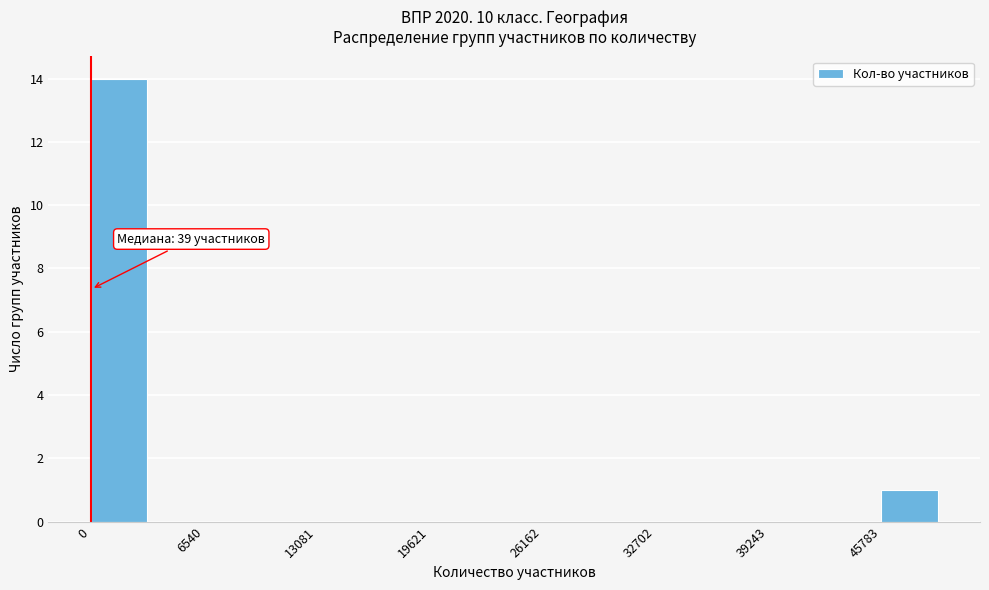

Read against the x-axis, roughly where is the centre of the tallest bar?

2000